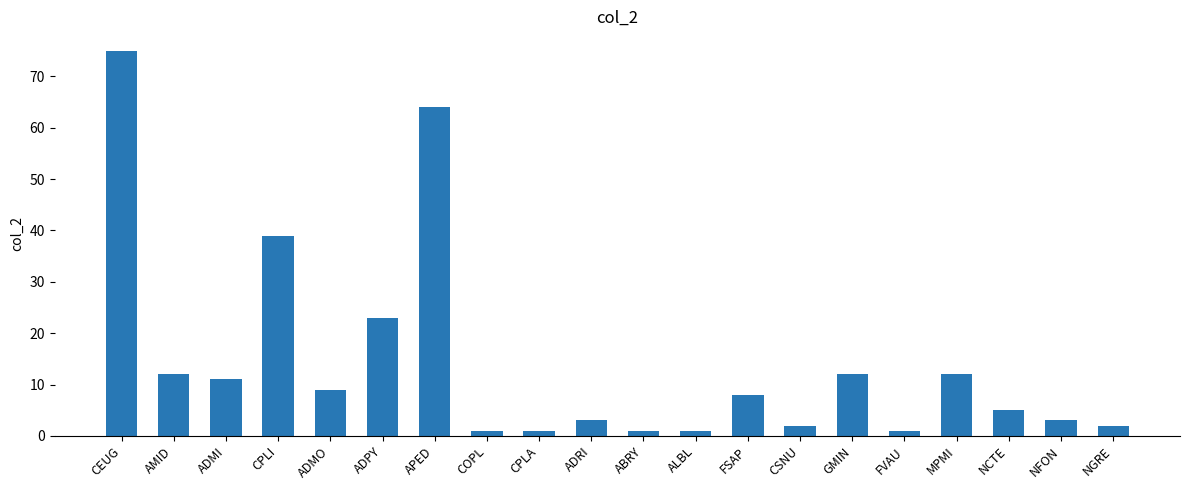

Count the number of data series in this chart.

1